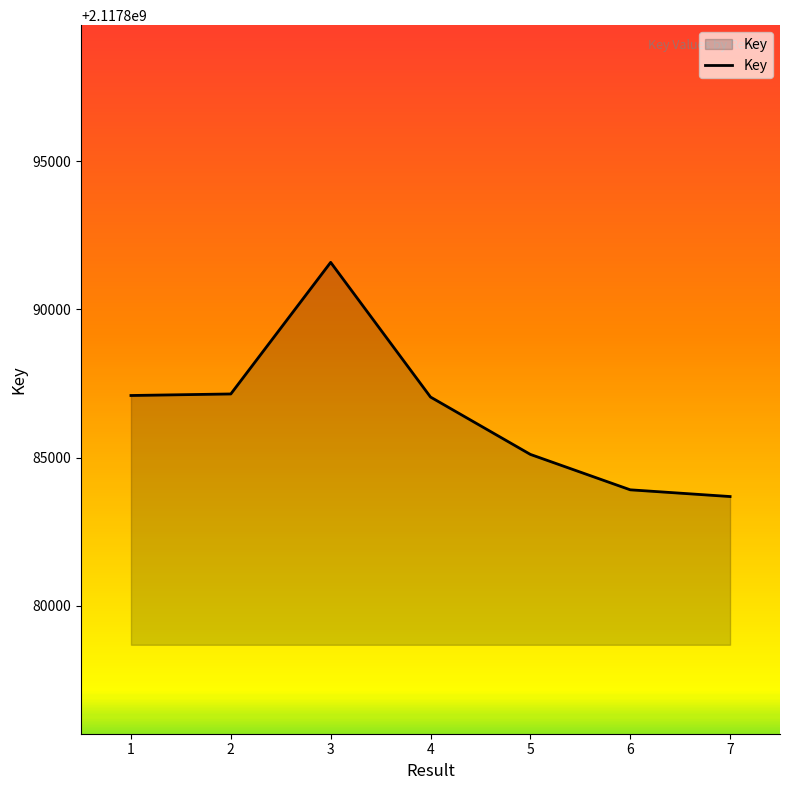

Between 7 and 4, which is larger?

4